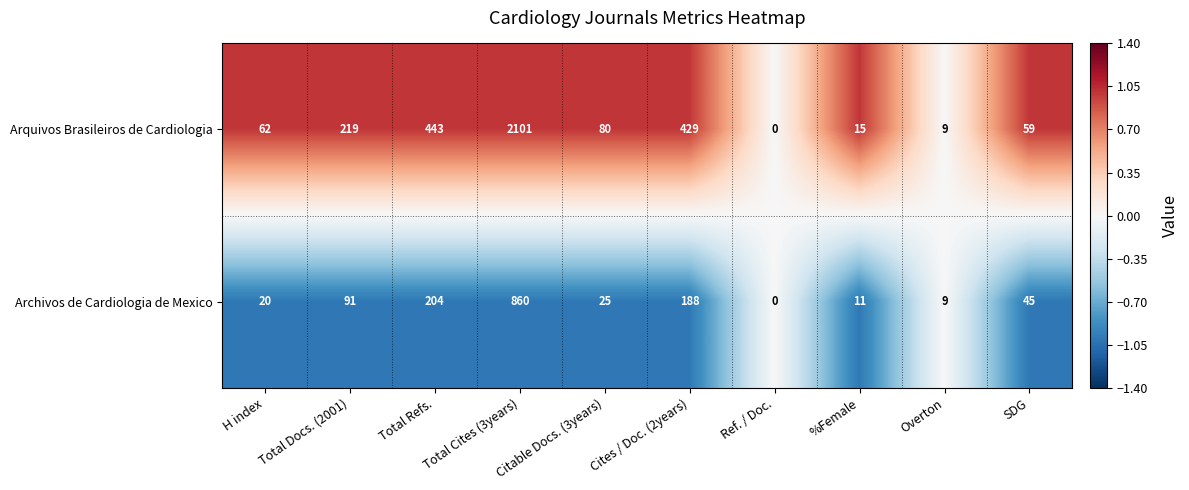

Rank the categories by Arquivos Brasileiros de Cardiologia value from lowest to highest.

Ref. / Doc., Overton, %Female, SDG, H index, Citable Docs. (3years), Total Docs. (2001), Cites / Doc. (2years), Total Refs., Total Cites (3years)